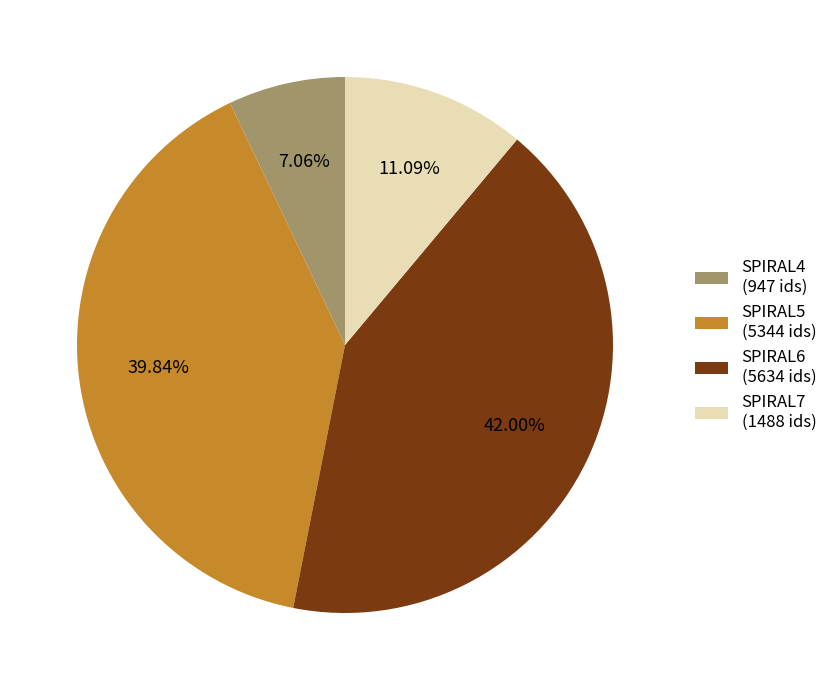

Do SPIRAL5 (5344 ids) and SPIRAL4 (947 ids) together represent more than half of the pie?

No